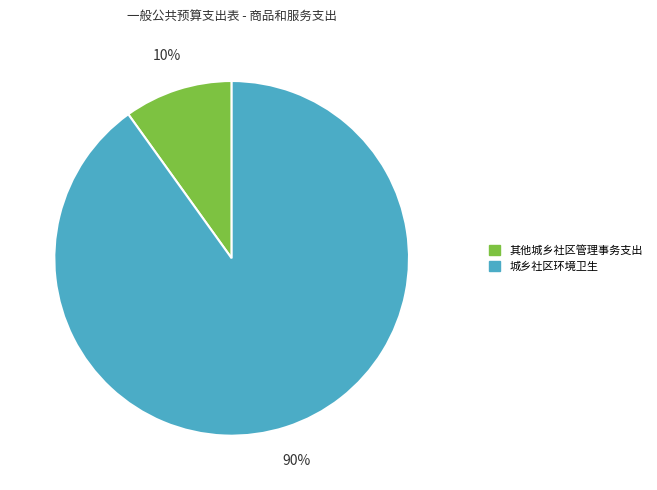

To the nearest percent, what is the difference between the 其他城乡社区管理事务支出 and 城乡社区环境卫生 slice percentages?

80%